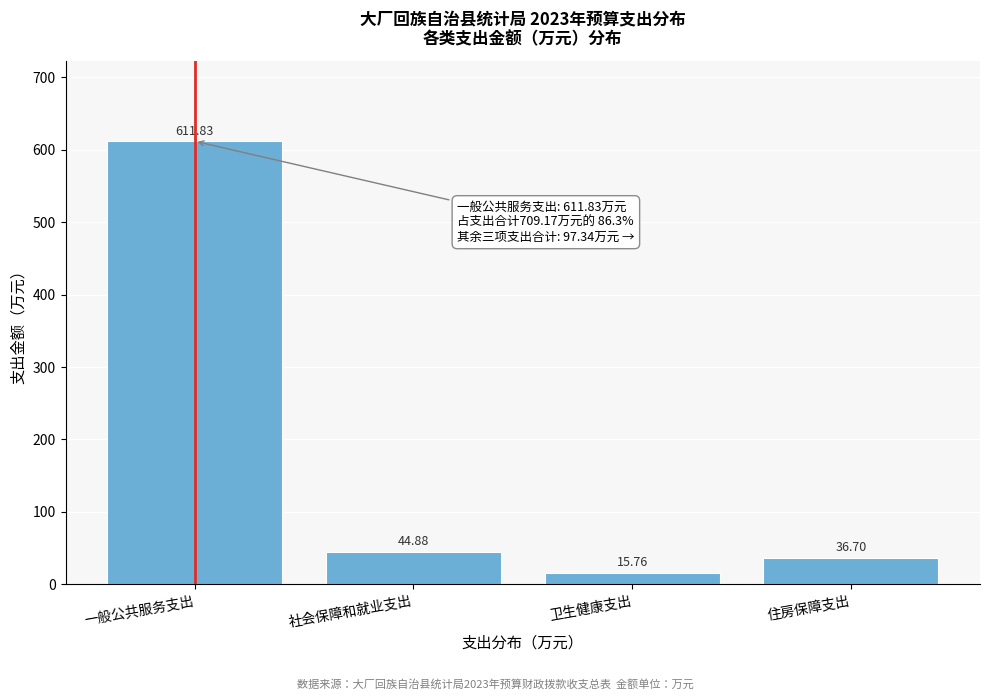

At which label does the data first exceed 44?

一般公共服务支出